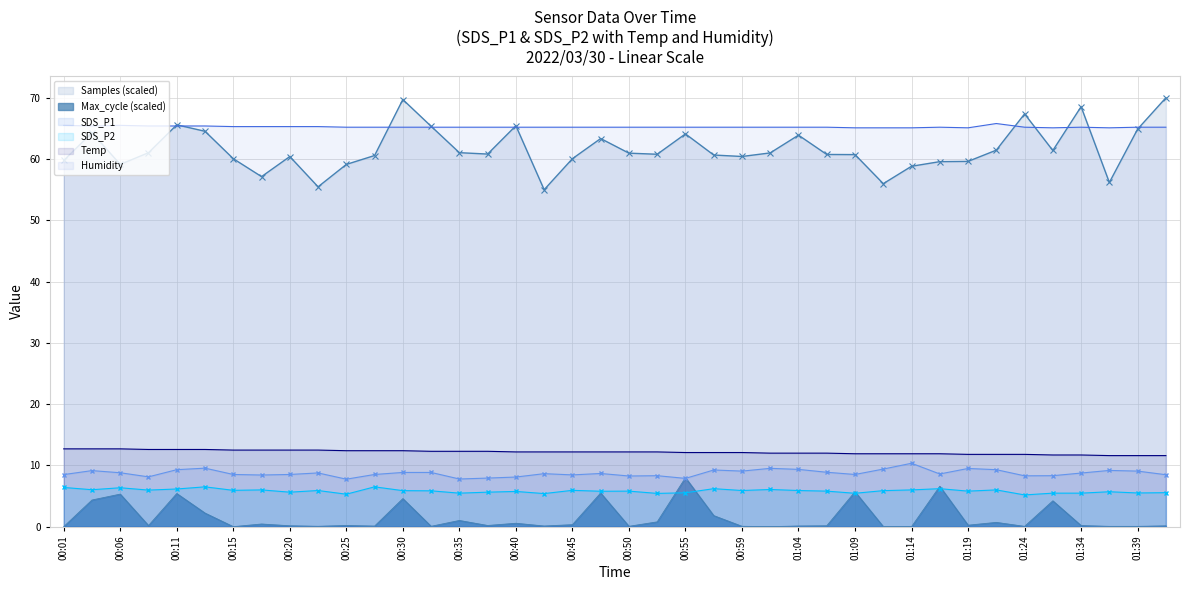

Which series has the largest total across all categories?

Humidity